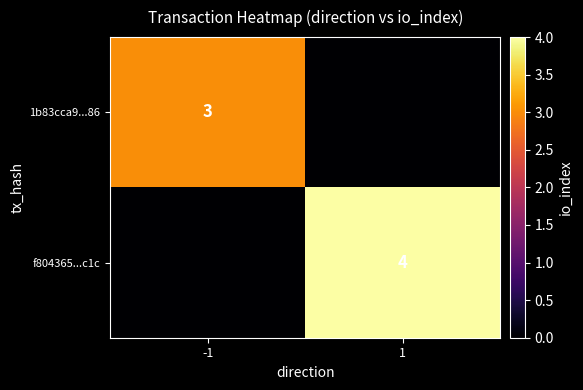

The value of f804365...c1c at 1 is 3. True or false?

False